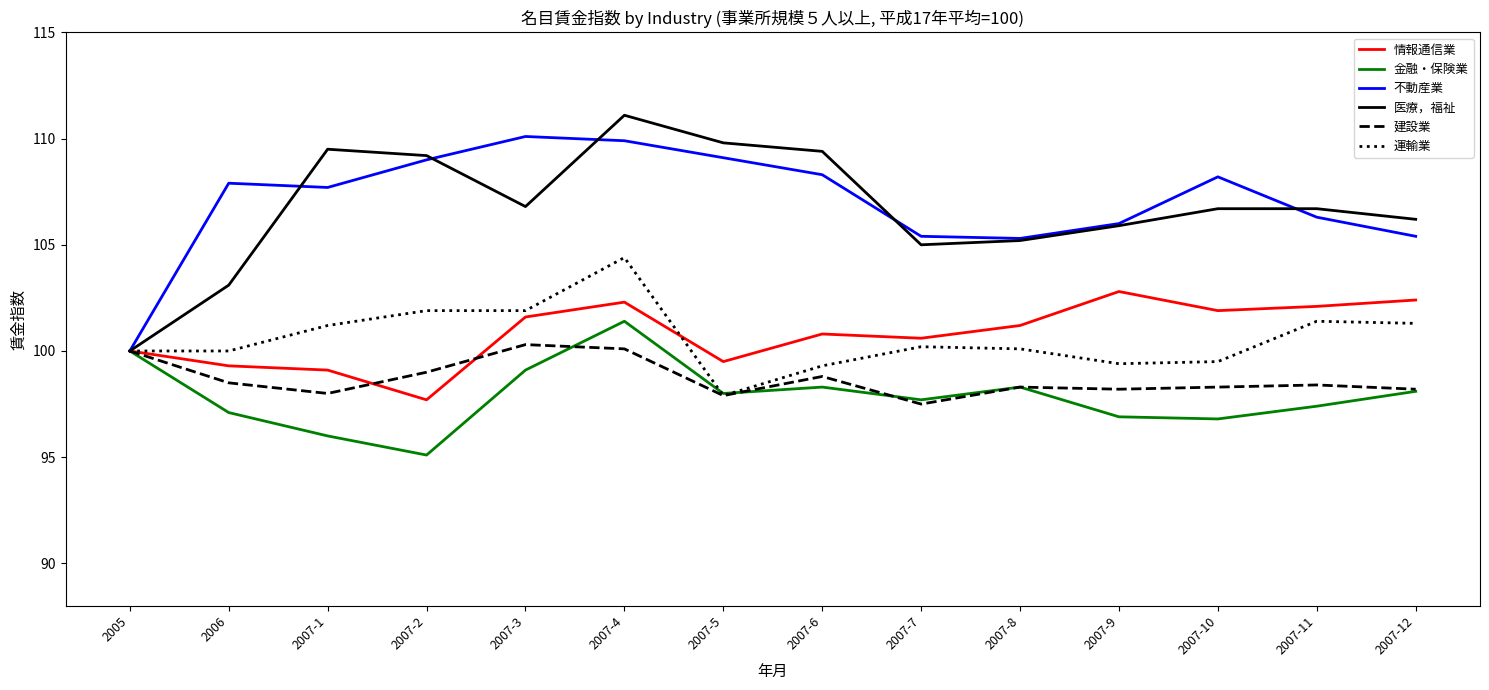

Which label corresponds to the smallest value in the chart?

2007-2